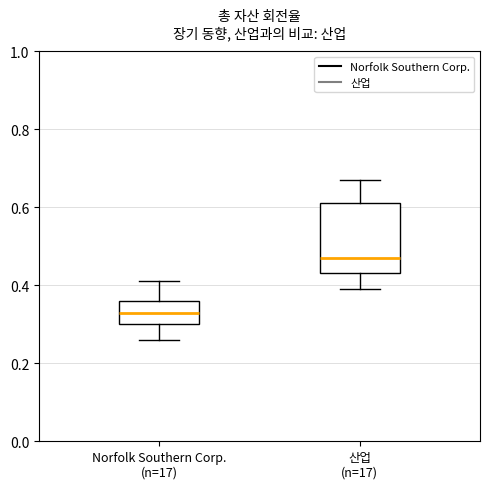

Reading left to right, read every box against the y-axis: the position of its median line, the range the box covers, and the ends of its whiskers. The values are not printed on the chart, so give them approximately, as read against the axis.

Norfolk Southern Corp. (n=17): median 0.34, box 0.30 to 0.36, whiskers 0.26 to 0.42
산업 (n=17): median 0.48, box 0.44 to 0.62, whiskers 0.40 to 0.68